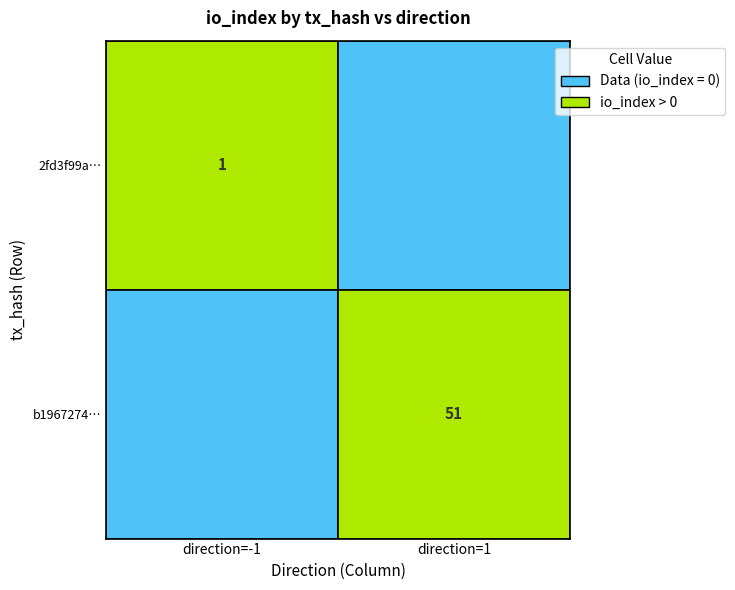

True or false: b1967274cb7d39e31f3954402c10b9a972c2b05 has a value of 51 at io_index.

True